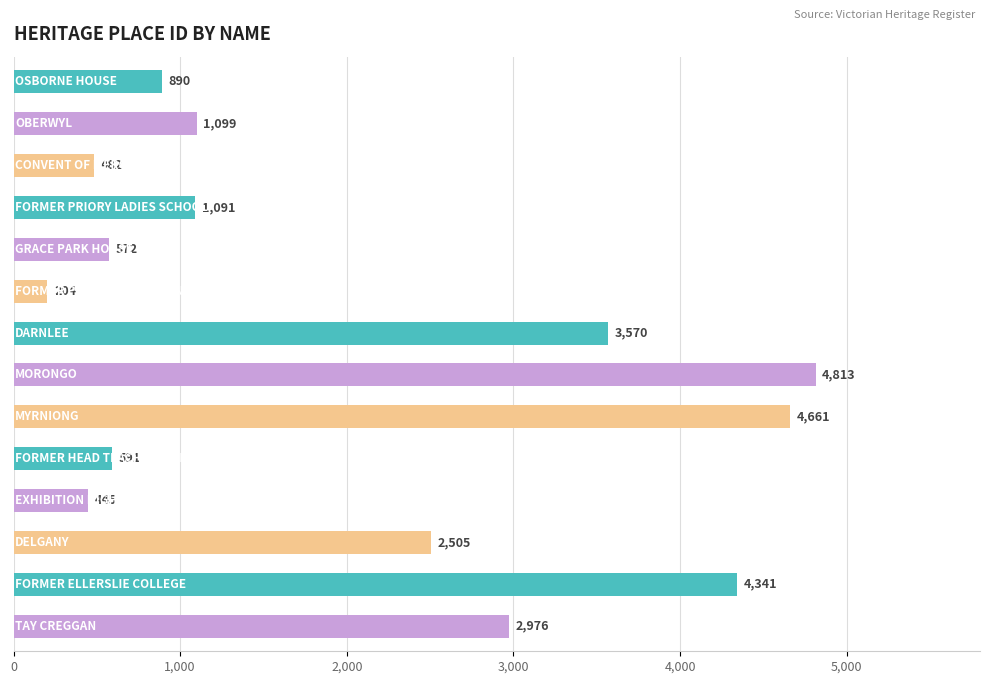

What is the value of the 5th bar from the top?

572